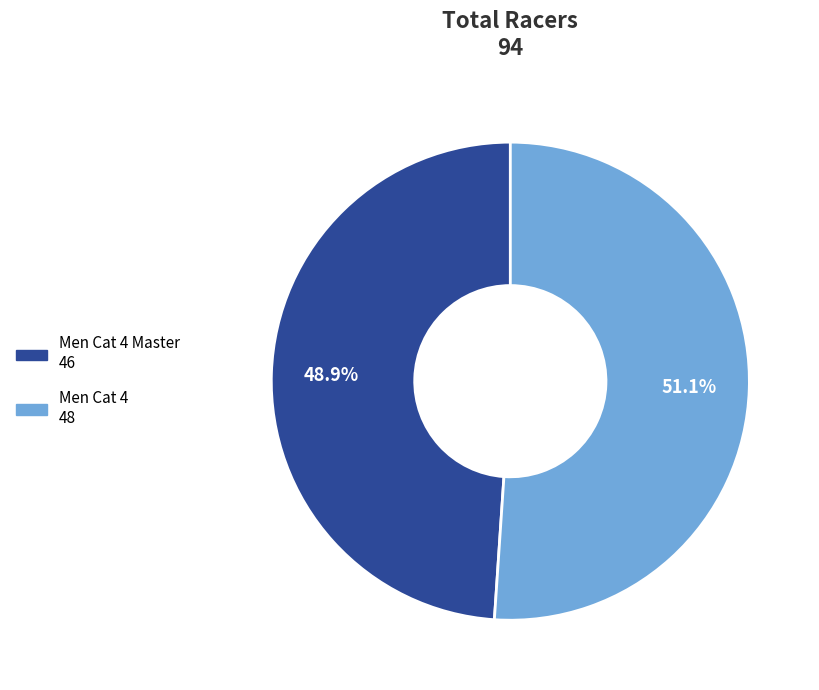

Does any single category account for the majority?

Yes